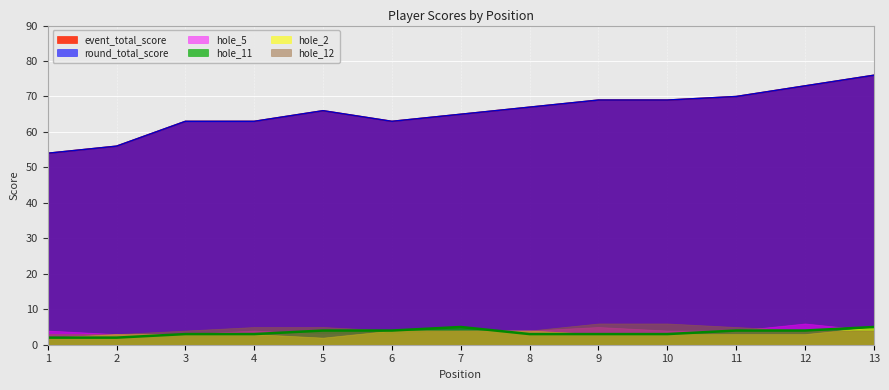

Between 7 and 13, which is larger?

13